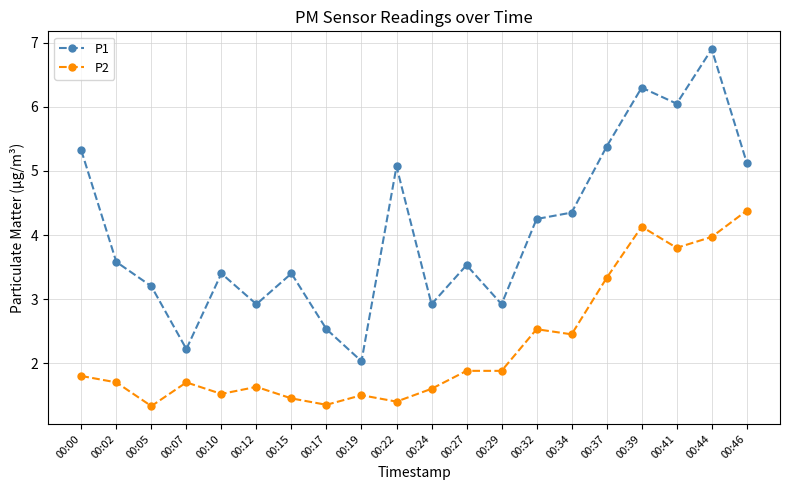

What is the minimum value shown in the chart?

1.3